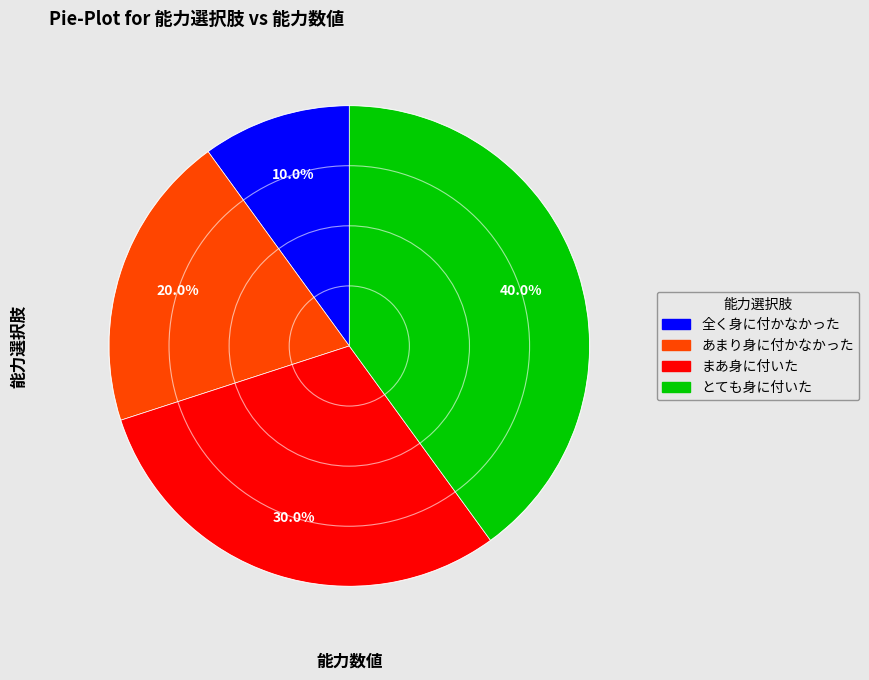

Rank the categories by value from highest to lowest.

とても身に付いた, まあ身に付いた, あまり身に付かなかった, 全く身に付かなかった